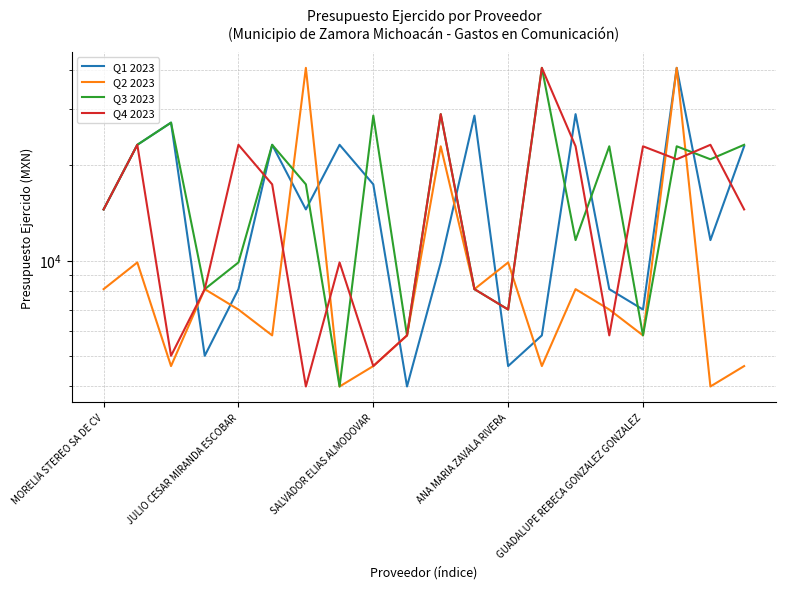

True or false: Q4 2023 has more than 2 interior local peaks.

True